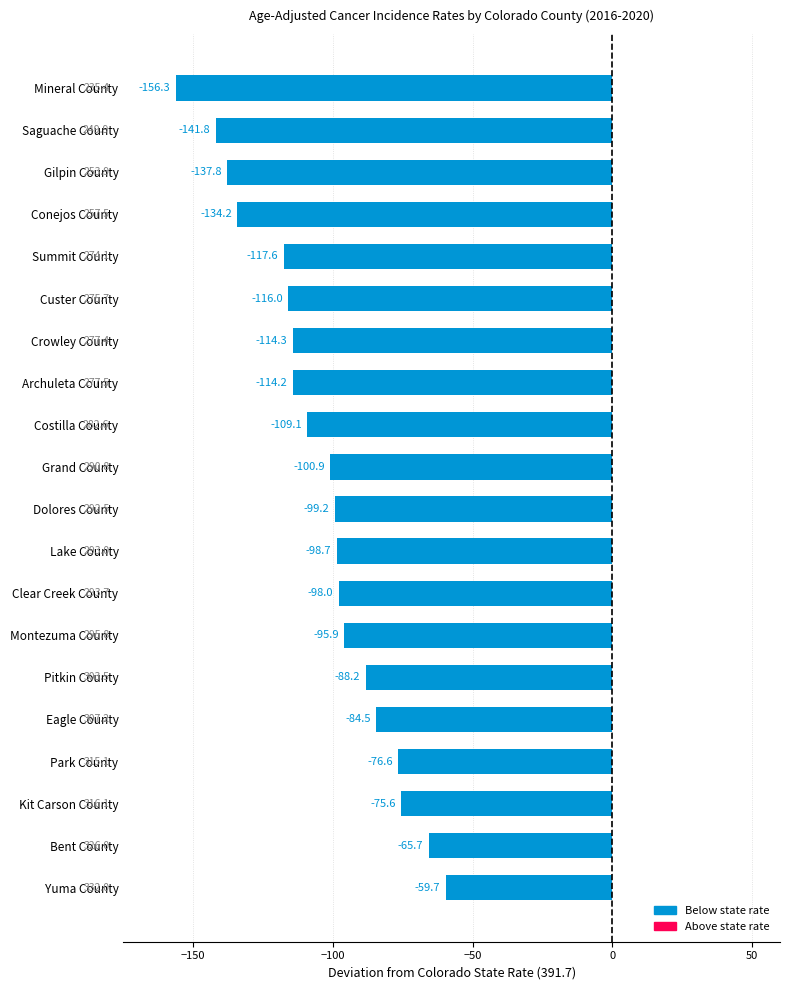

Count the number of categories in the chart.

20